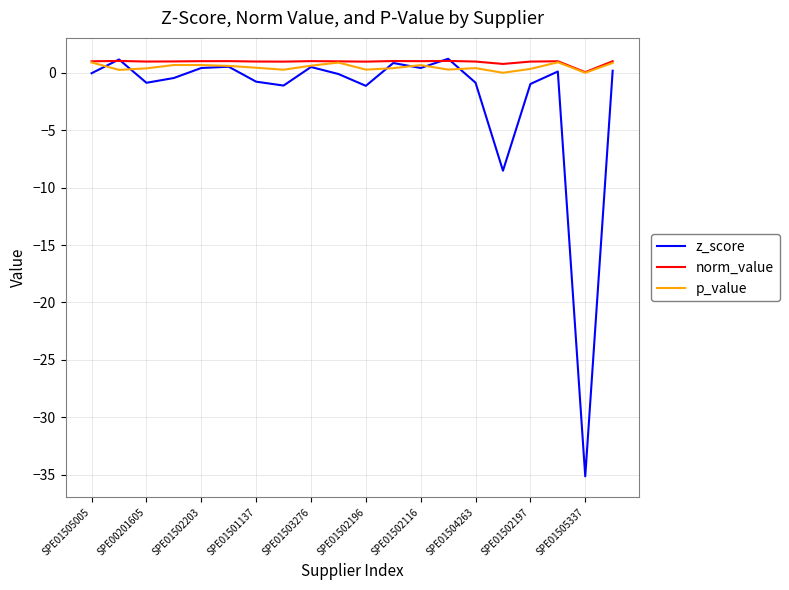

Which series has the widest spread of values?

z_score